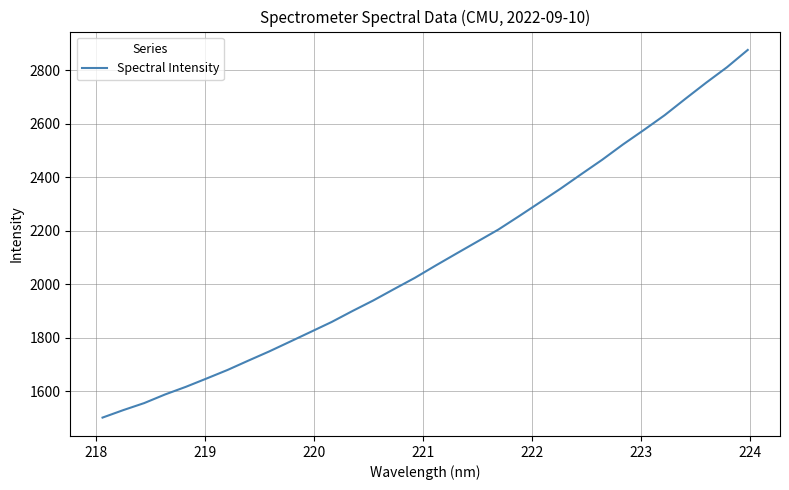

What is the minimum value shown in the chart?

1502.0